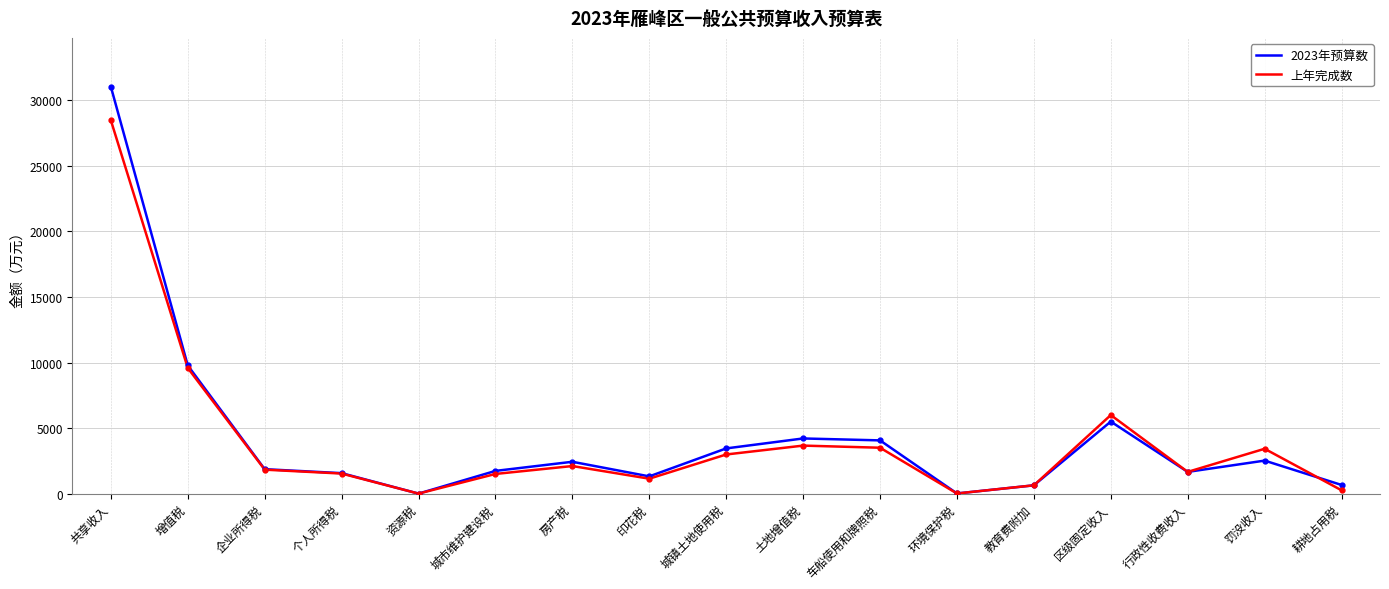

Does the chart have visible grid lines?

Yes